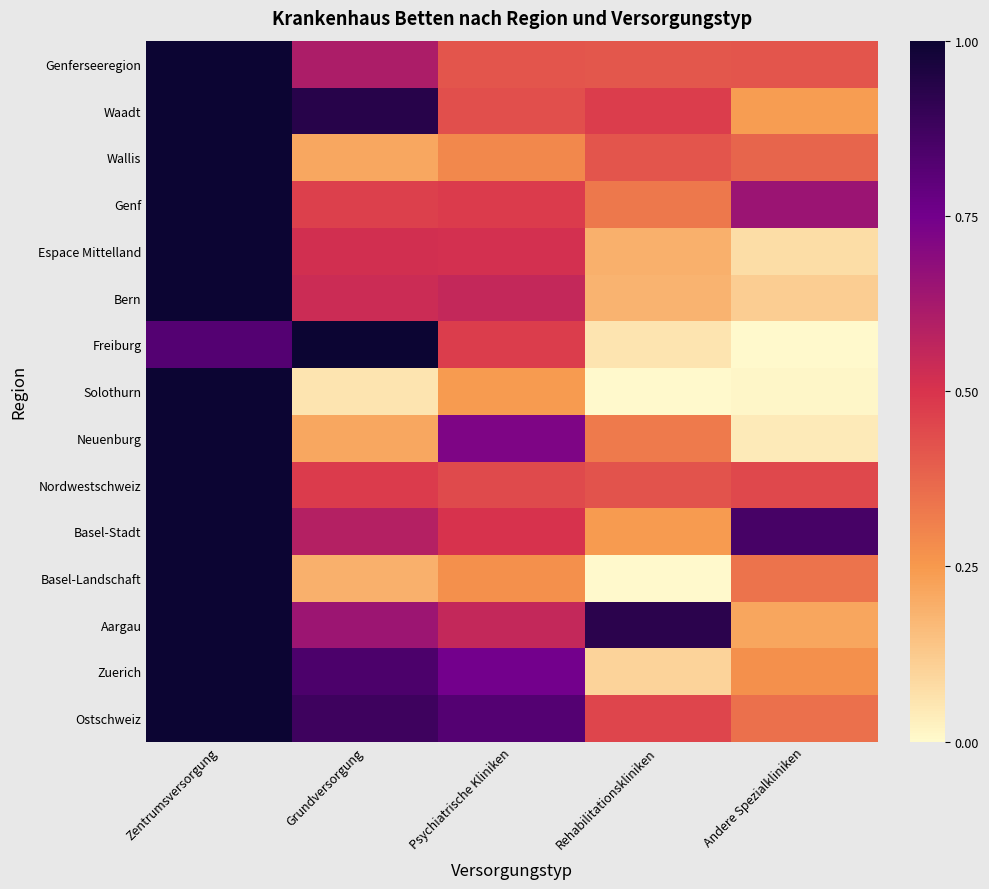

How many series are shown in this chart?

15